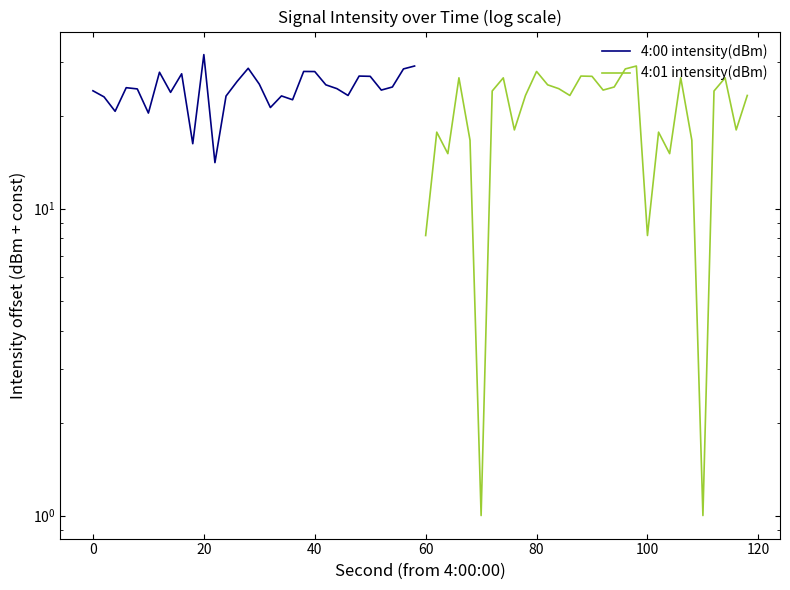

Rank the series by their maximum value, from highest to lowest.

4:00 intensity(dBm), 4:01 intensity(dBm)